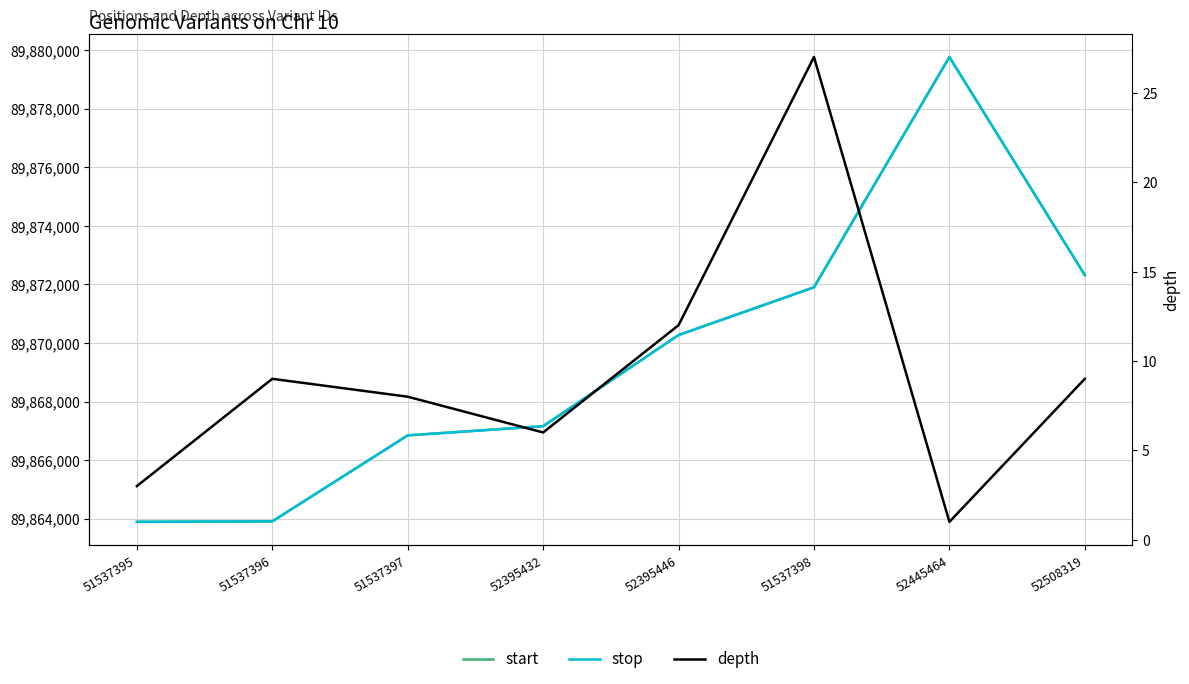

True or false: depth and start cross at least once.

False